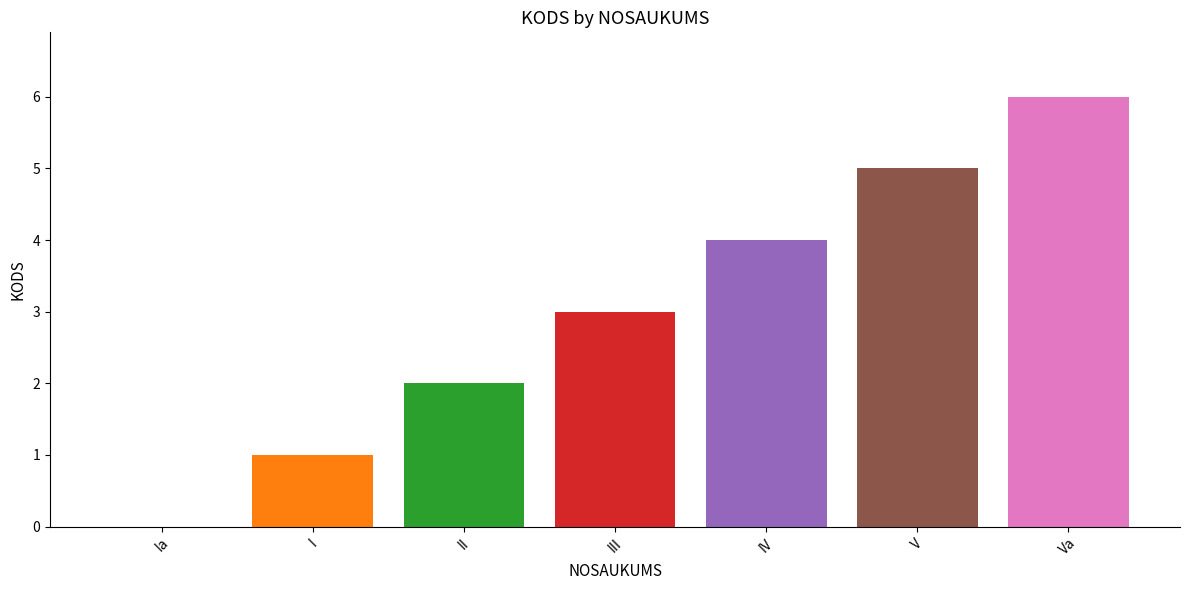

The value at IV is 4. True or false?

True